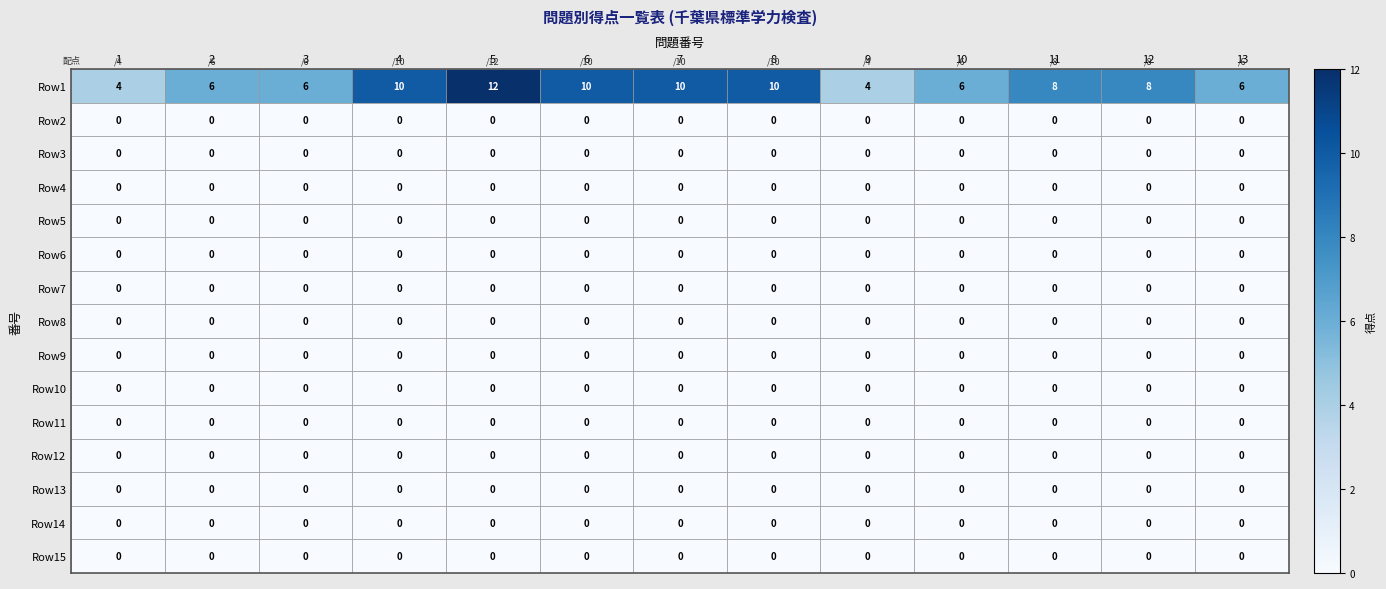

What is the total value across all series at 3?

6